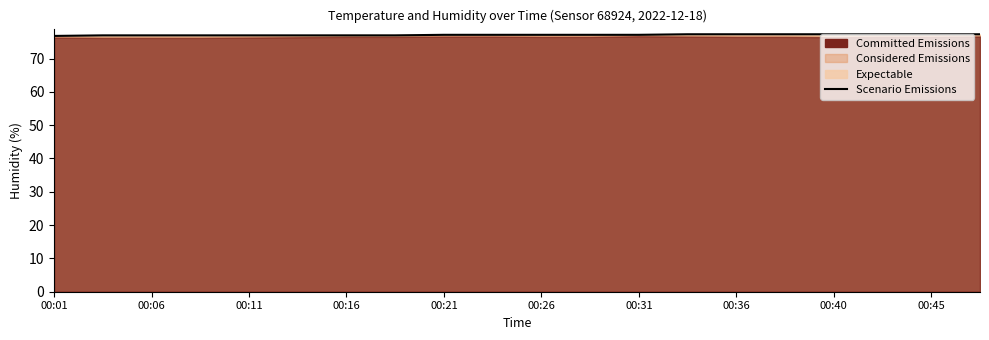

Does the chart have visible grid lines?

No